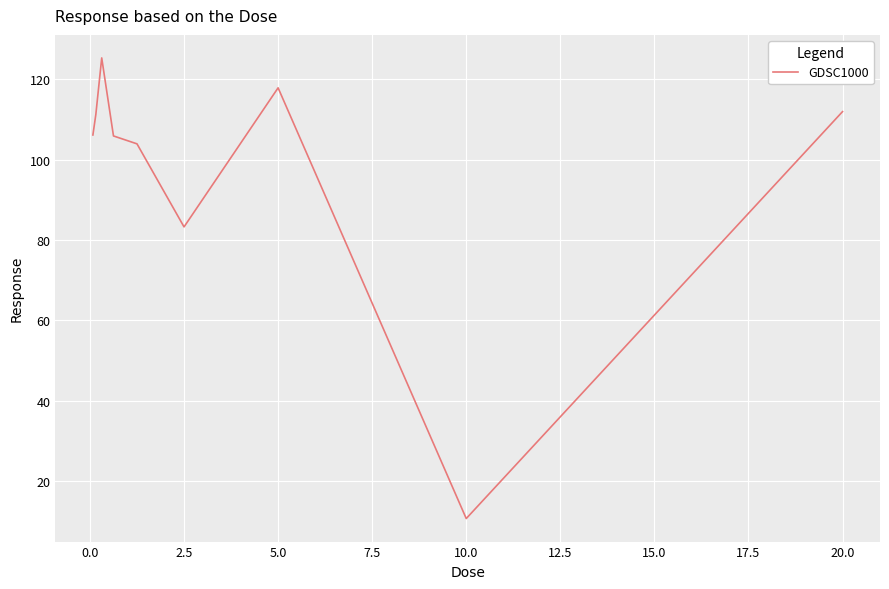

What is the greatest value displayed?

125.3